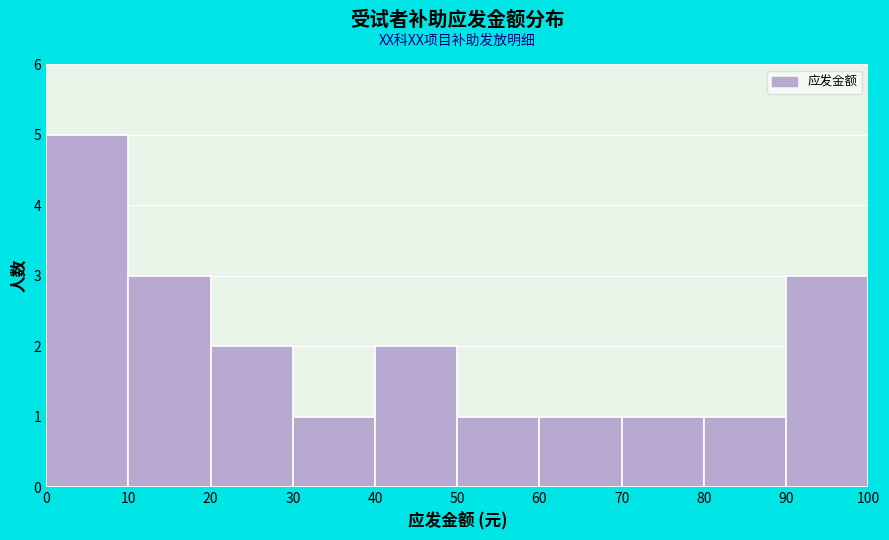

What is the height of the bar covering 30 to 40 on the x-axis? The values are not printed on the chart, so give them approximately, as read against the axis.

1